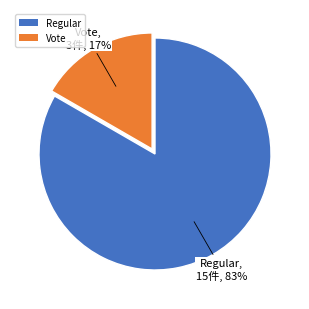

Count the number of slices in the pie.

2